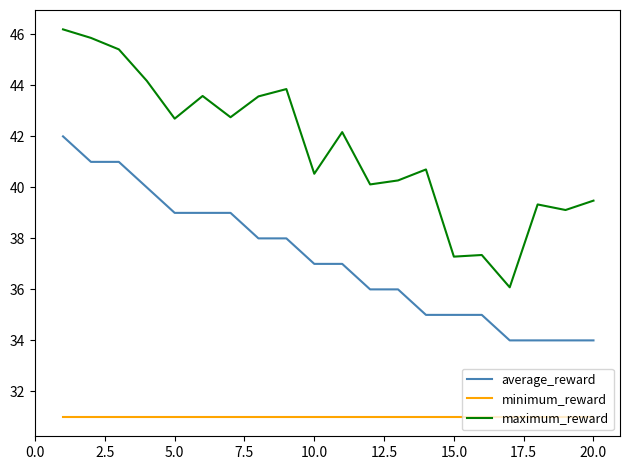

True or false: minimum_reward and maximum_reward intersect in this chart.

False